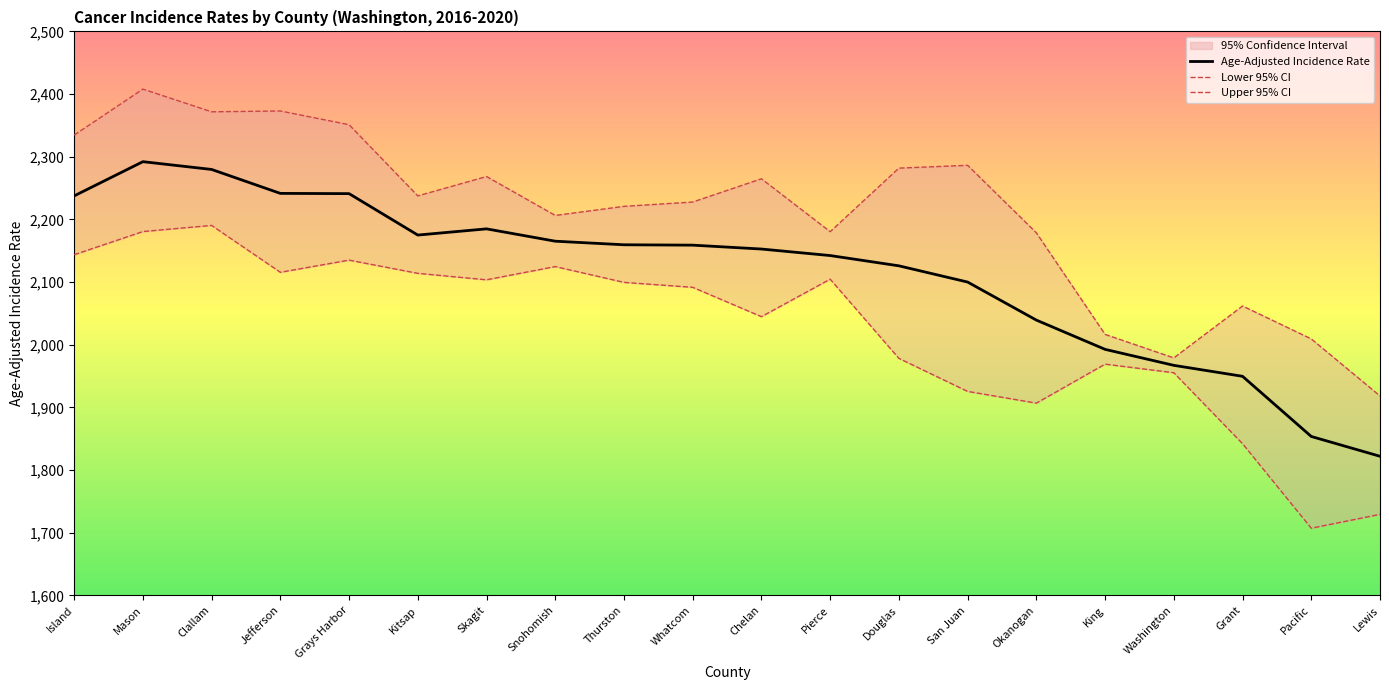

Reading left to right, transcribe all the data shown in this chart.

Age-Adjusted Incidence Rate: Island=2237.5	Mason=2292.1	Clallam=2279.7	Jefferson=2241.5	Grays Harbor=2241.1	Kitsap=2175.0	Skagit=2184.9	Snohomish=2165.2	Thurston=2159.5	Whatcom=2158.9	Chelan=2152.7	Pierce=2142.3	Douglas=2125.9	San Juan=2100.0	Okanogan=2039.3	King=1992.6	Washington=1967.1	Grant=1949.6	Pacific=1853.6	Lewis=1822.0
Lower 95% CI: Island=2143.6	Mason=2180.6	Clallam=2190.4	Jefferson=2115.6	Grays Harbor=2135.0	Kitsap=2113.9	Skagit=2103.6	Snohomish=2124.7	Thurston=2099.5	Whatcom=2091.6	Chelan=2044.8	Pierce=2104.6	Douglas=1978.2	San Juan=1925.5	Okanogan=1906.8	King=1969.0	Washington=1955.3	Grant=1842.1	Pacific=1707.2	Lewis=1729.3
Upper 95% CI: Island=2334.5	Mason=2407.9	Clallam=2371.7	Jefferson=2373.0	Grays Harbor=2351.1	Kitsap=2237.5	Skagit=2268.4	Snohomish=2206.3	Thurston=2220.8	Whatcom=2227.7	Chelan=2264.8	Pierce=2180.4	Douglas=2281.8	San Juan=2286.3	Okanogan=2178.6	King=2016.5	Washington=1979.0	Grant=2061.8	Pacific=2009.3	Lewis=1918.3